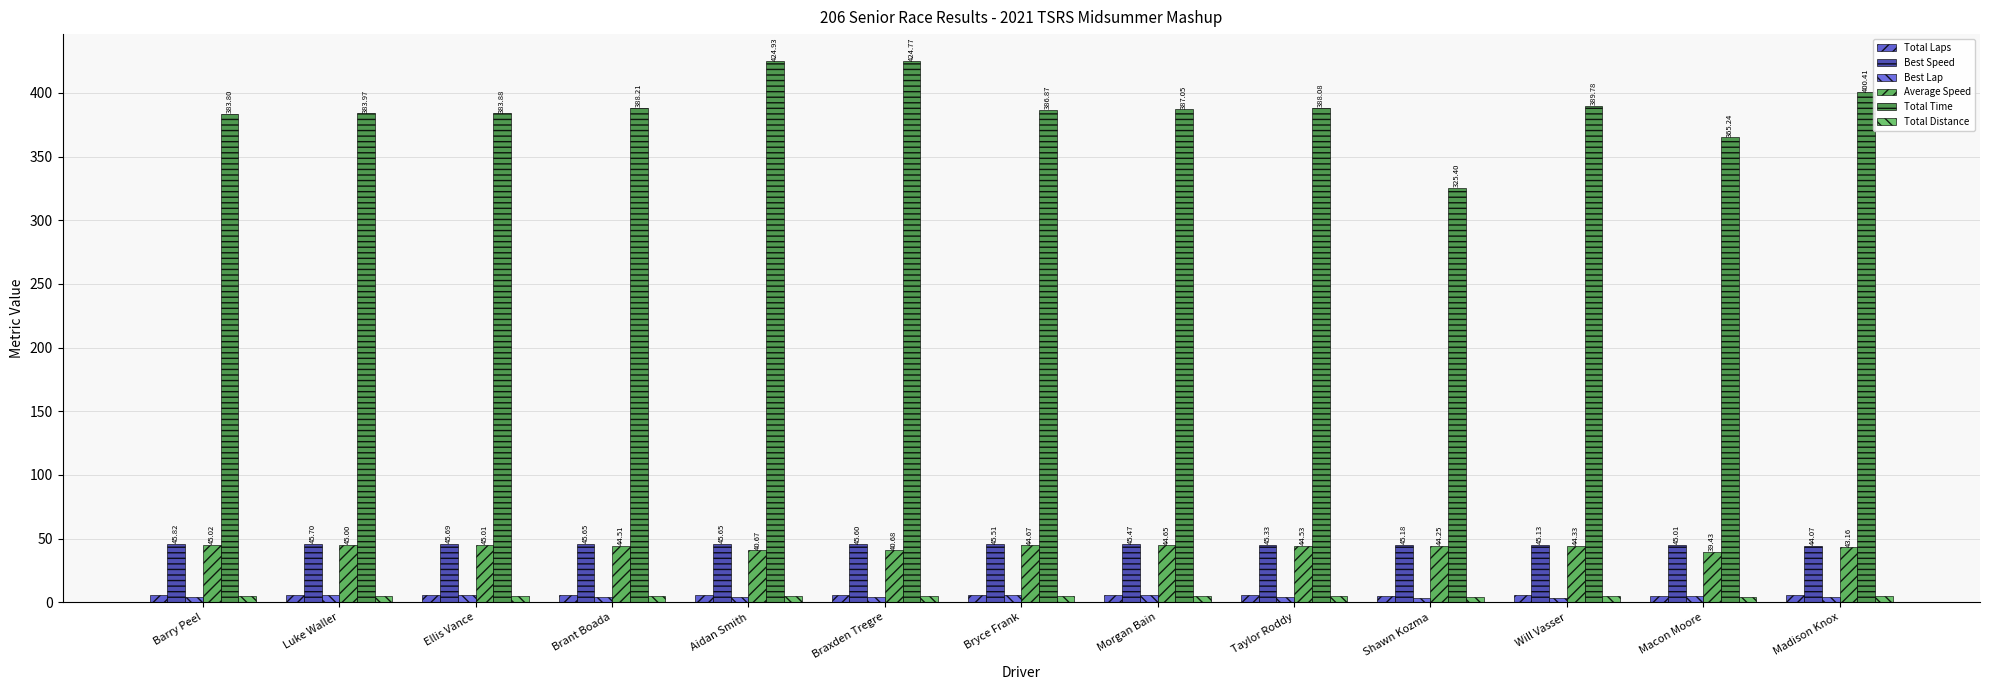

How many series are shown in this chart?

6